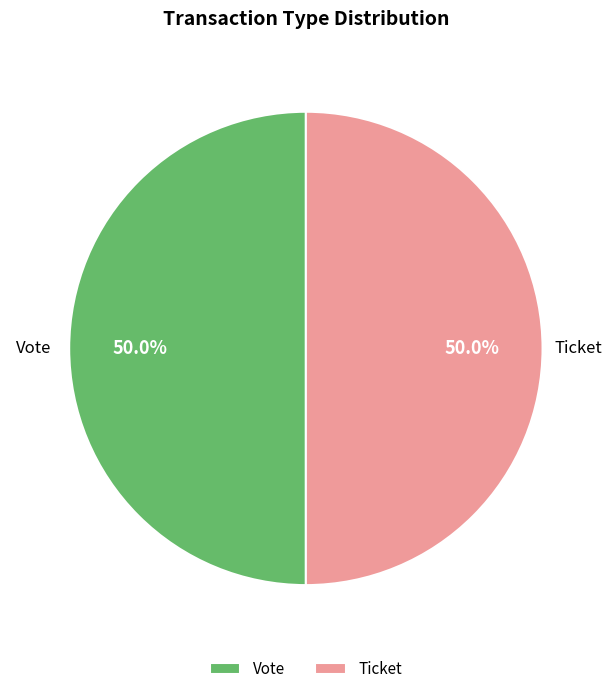

Combined, what portion of the pie is Vote and Ticket?

100.0%